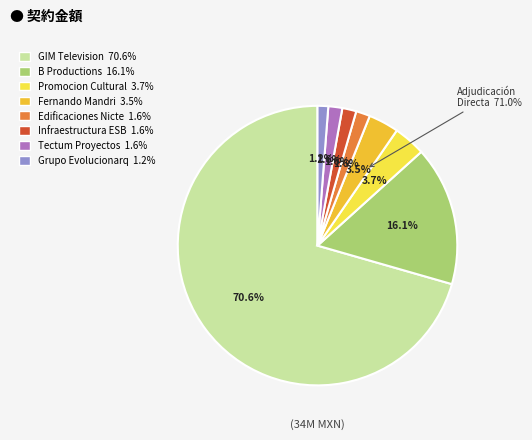

Is GIM TELEVISION NACIONAL the majority of the pie?

Yes